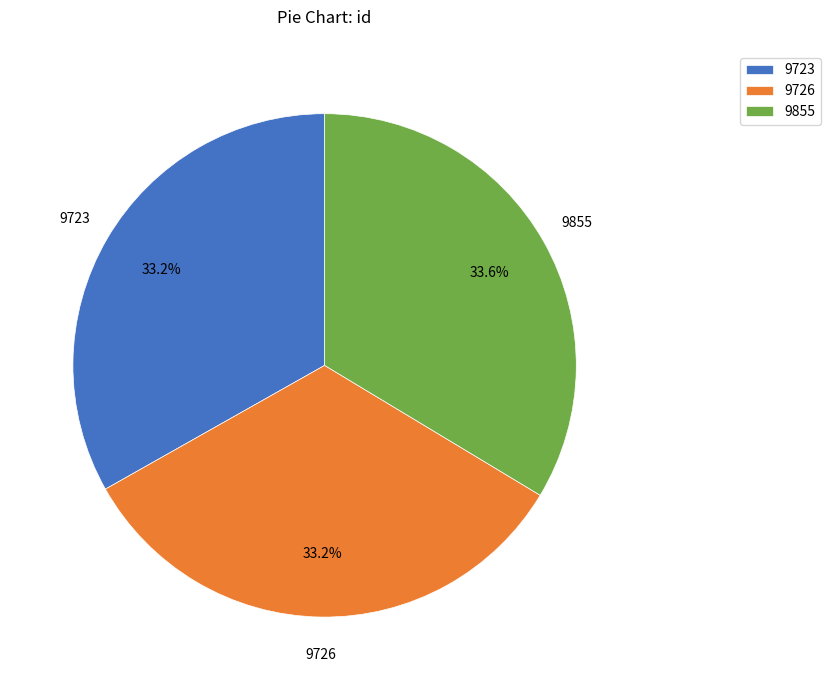

Is 9855 the majority of the pie?

No